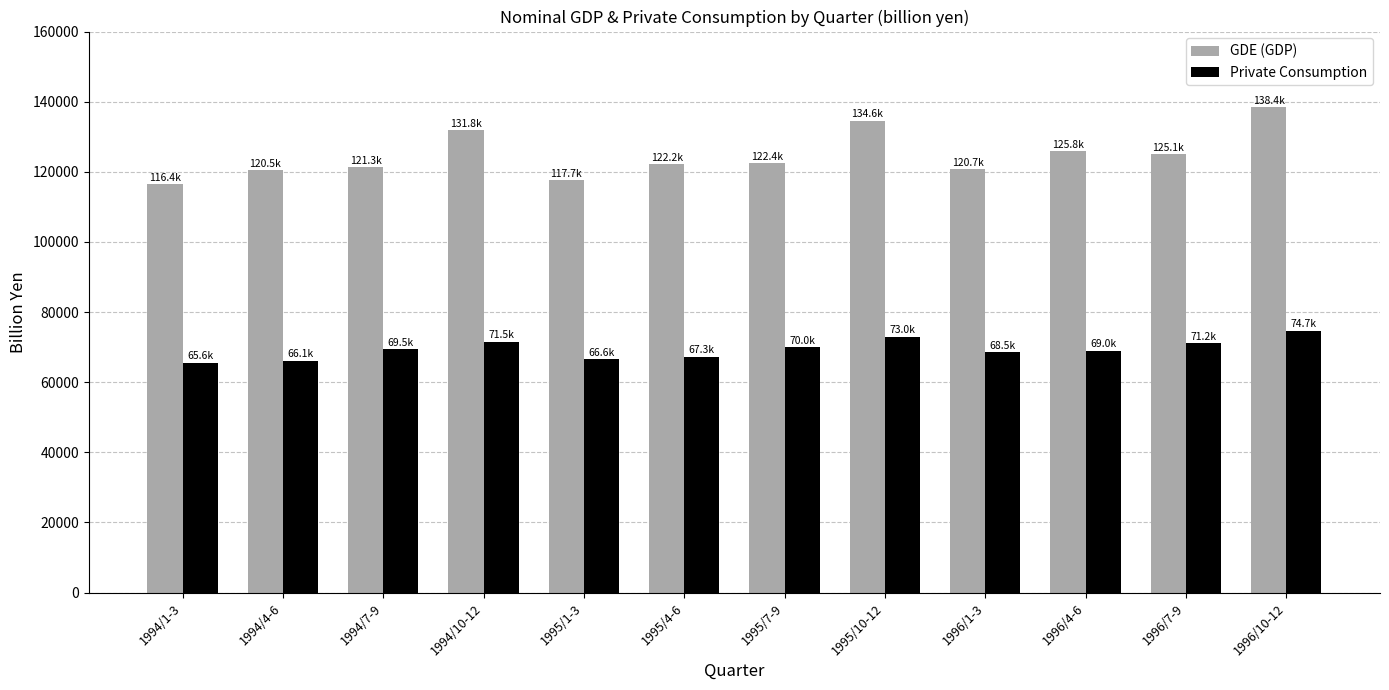

How many data points in GDE (GDP) are above 122444?

6